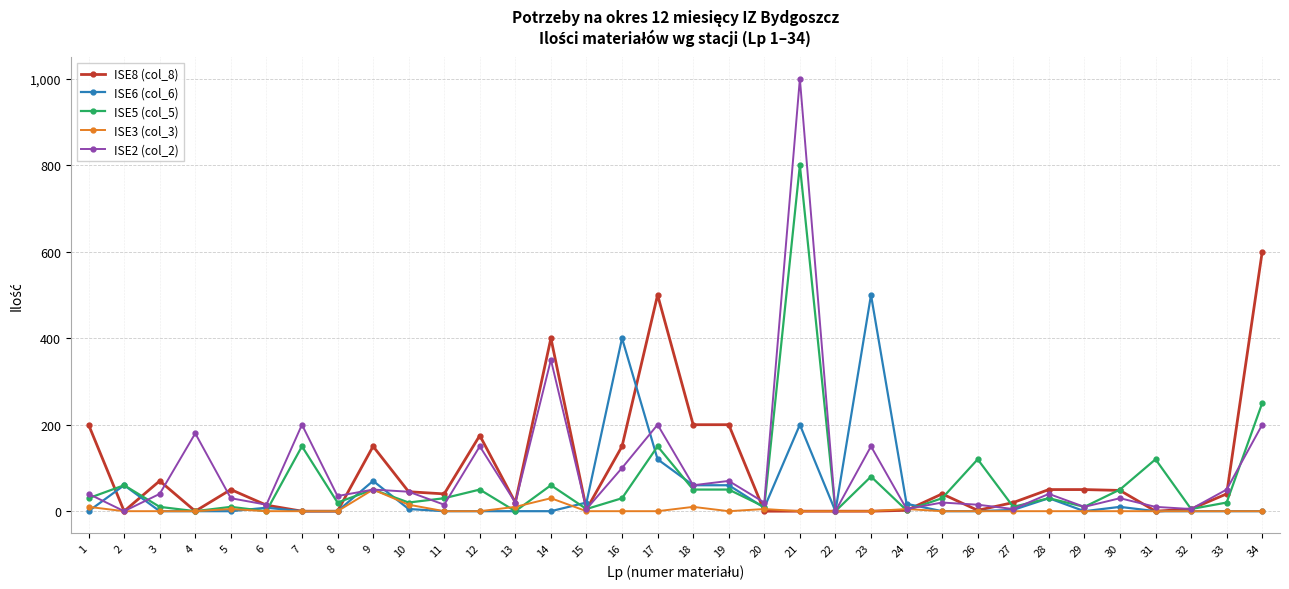

Which series has the largest range (max minus min)?

ISE2 (col_2)